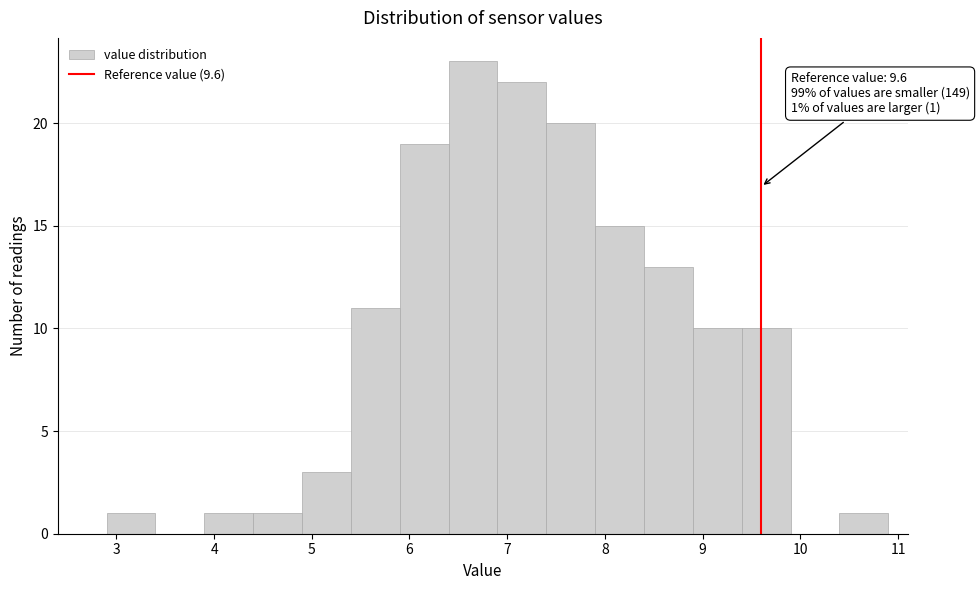

Which range on the x-axis has the tallest bar?

6.4 to 6.9